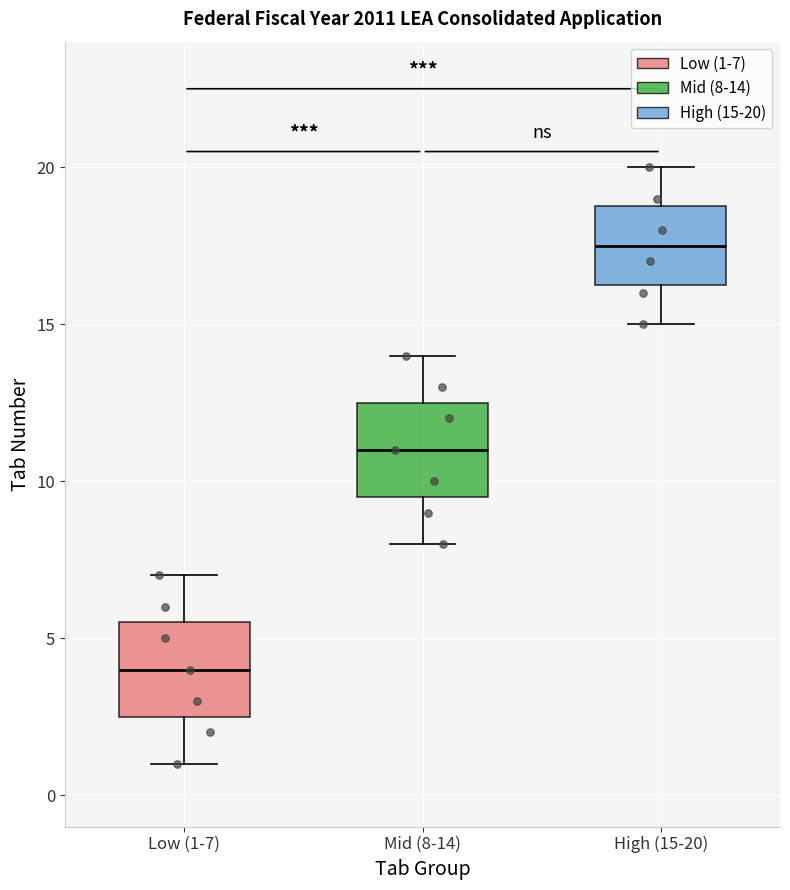

Which box's median line is the highest?

High (15-20)